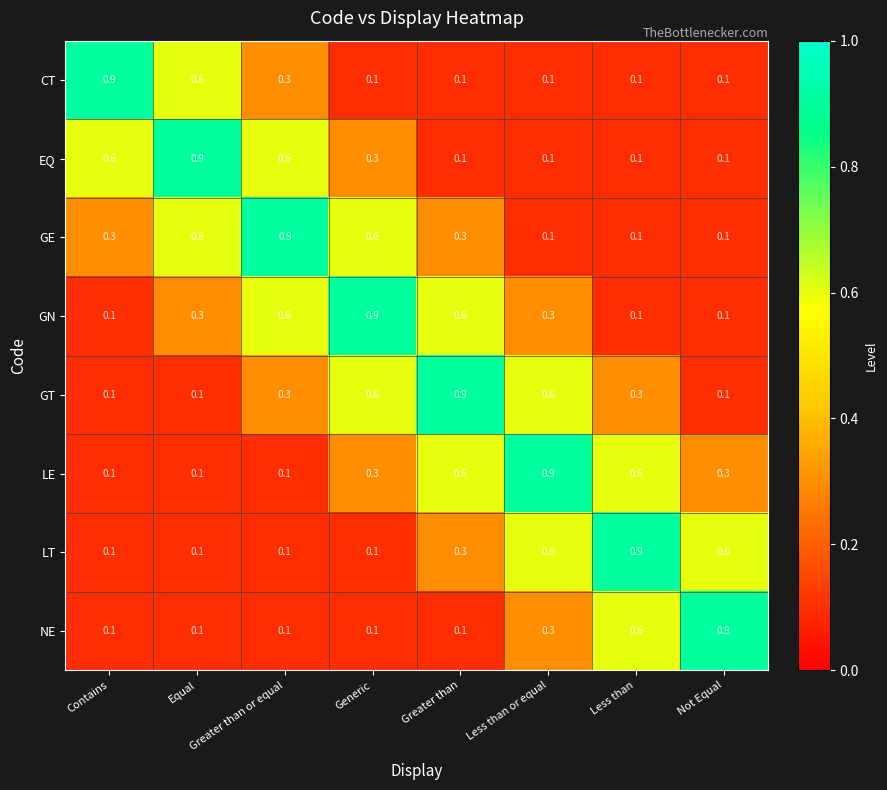

At which label does GE reach its peak?

Greater than or equal